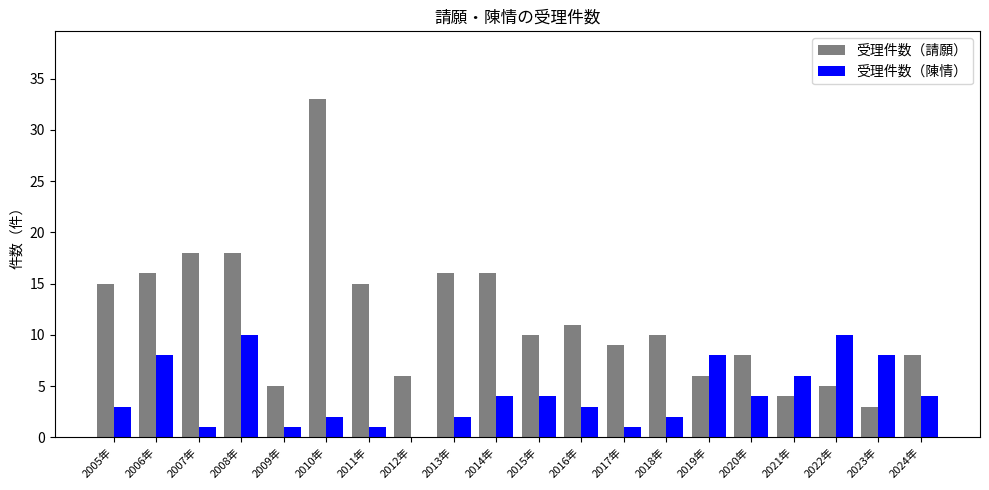

At which category does the chart reach its peak across all series?

2010年